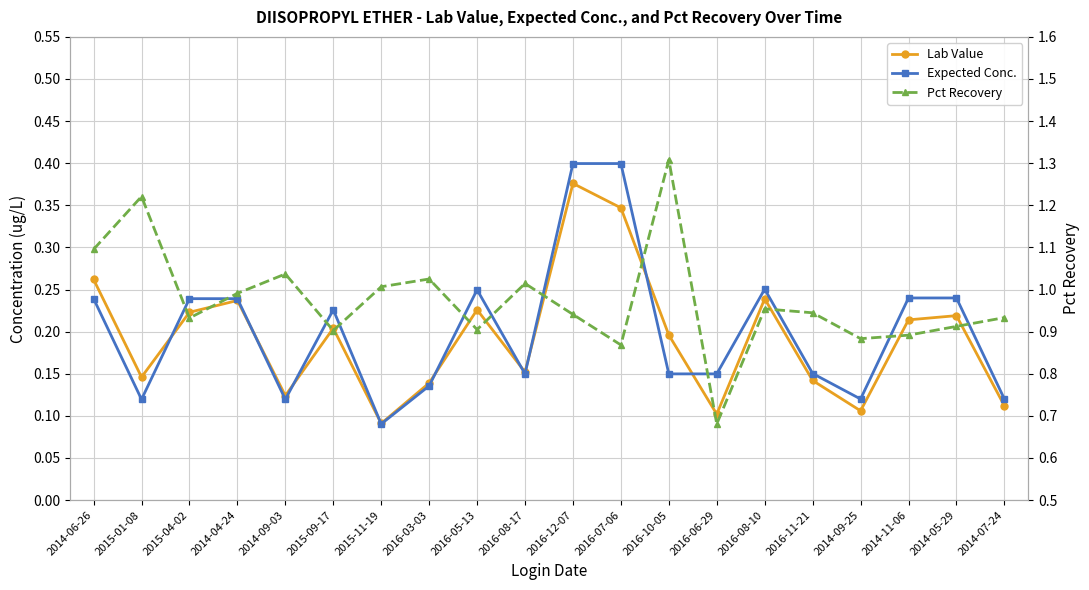

Count the Expected Conc. values in the range 0 to 1.

20